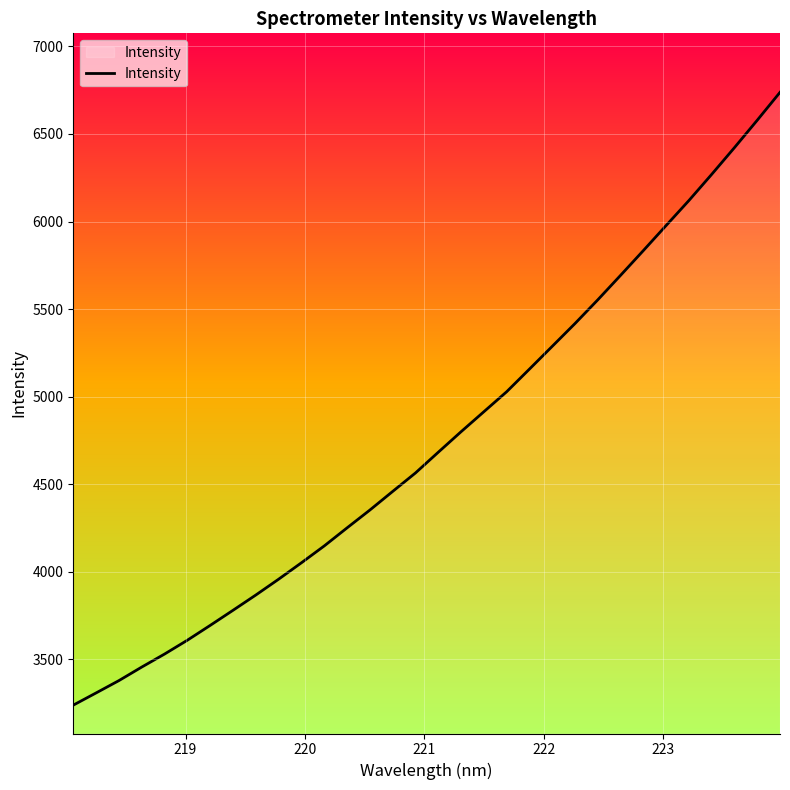

What is the difference between the maximum and minimum values?

3498.7